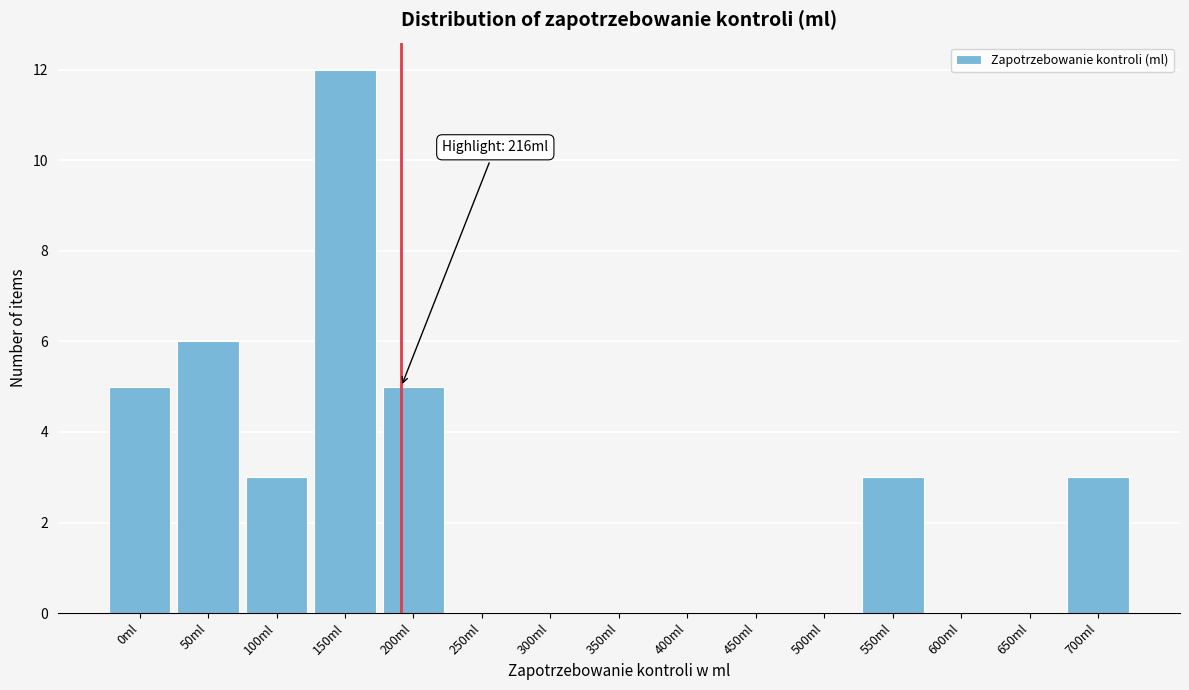

Reading left to right, what are all the values shown in this chart?

0ml=5	50ml=6	100ml=3	150ml=12	200ml=5	250ml=0	300ml=0	350ml=0	400ml=0	450ml=0	500ml=0	550ml=3	600ml=0	650ml=0	700ml=3